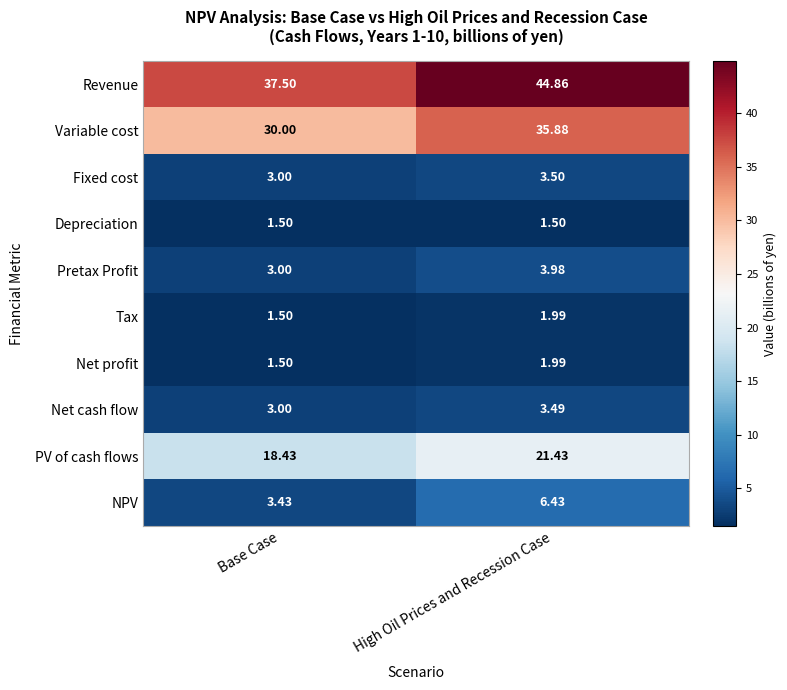

What is the greatest value displayed?

44.9